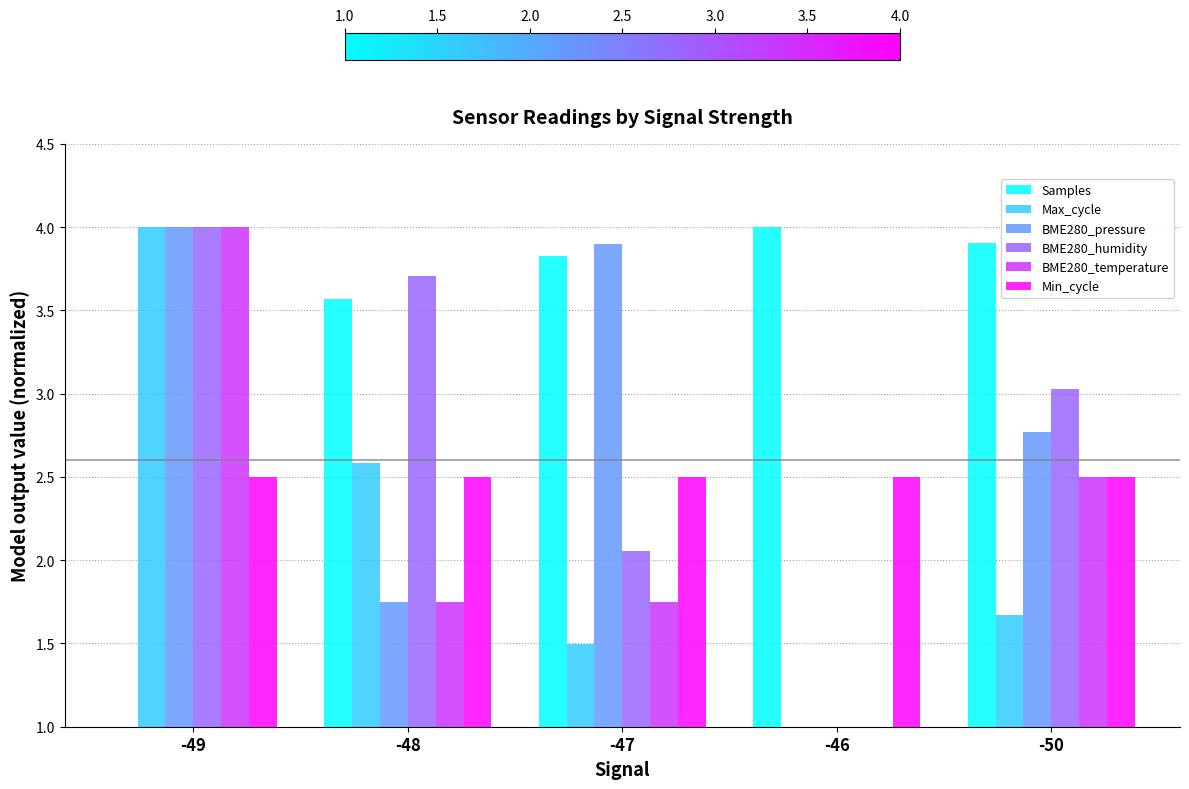

What is the difference between the maximum and minimum values in the Samples series?

3.0